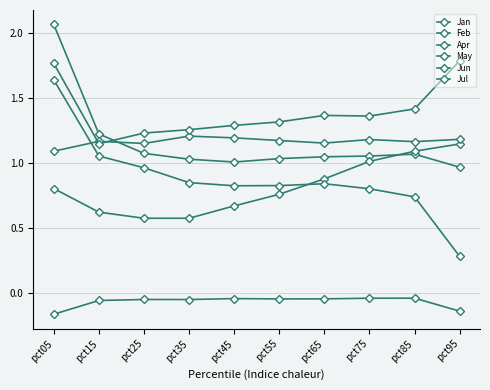

The value of Jun at pct75 is 1.8. True or false?

False